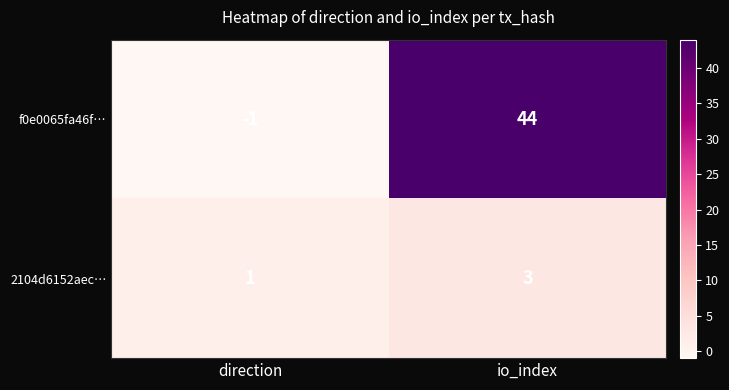

Which series has the largest total across all categories?

f0e0065fa46f…